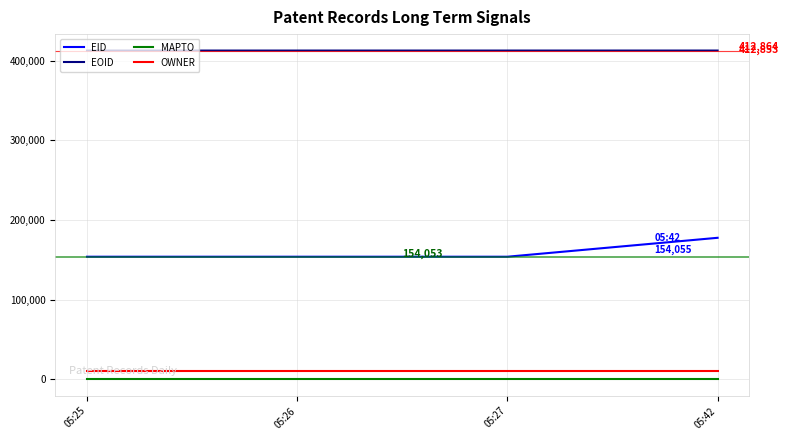

True or false: MAPTO has more than 1 points higher than both neighbors.

False